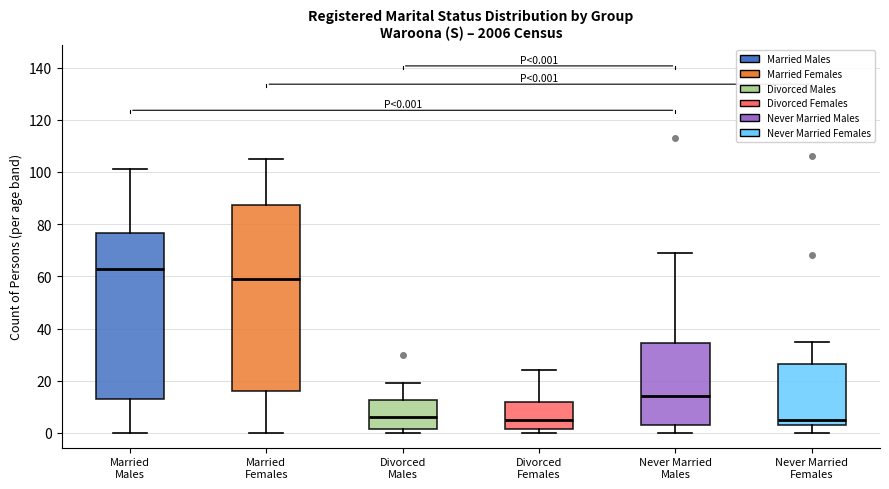

Which box is the tallest, from its lower edge to its upper edge?

Married Females